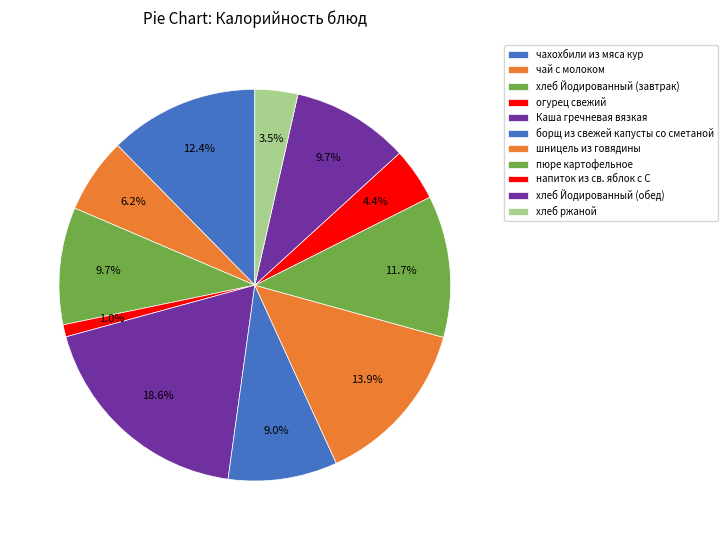

How many segments does this pie chart have?

11